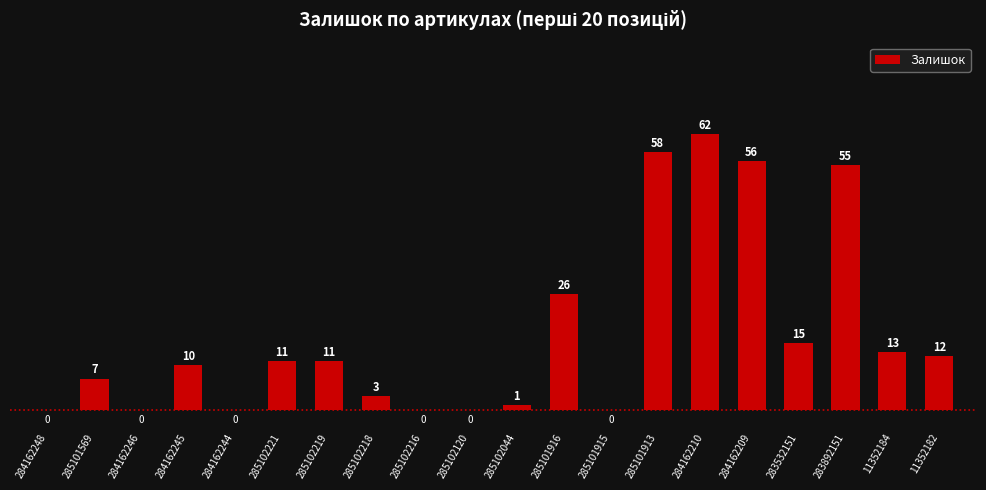

The chart shows a value of 56 at 284162209. True or false?

True